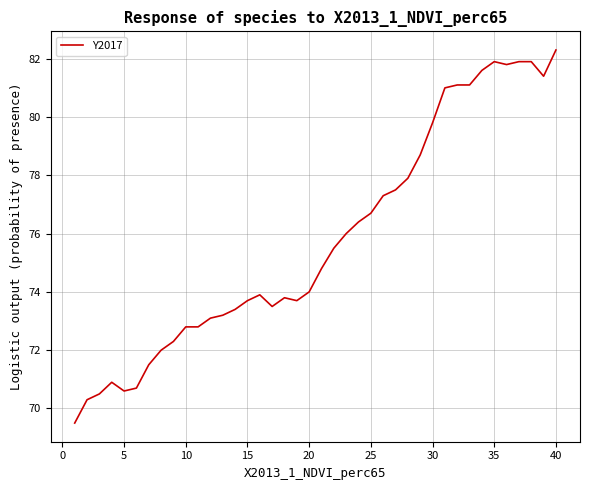

What is the difference between the maximum and minimum values?

12.8